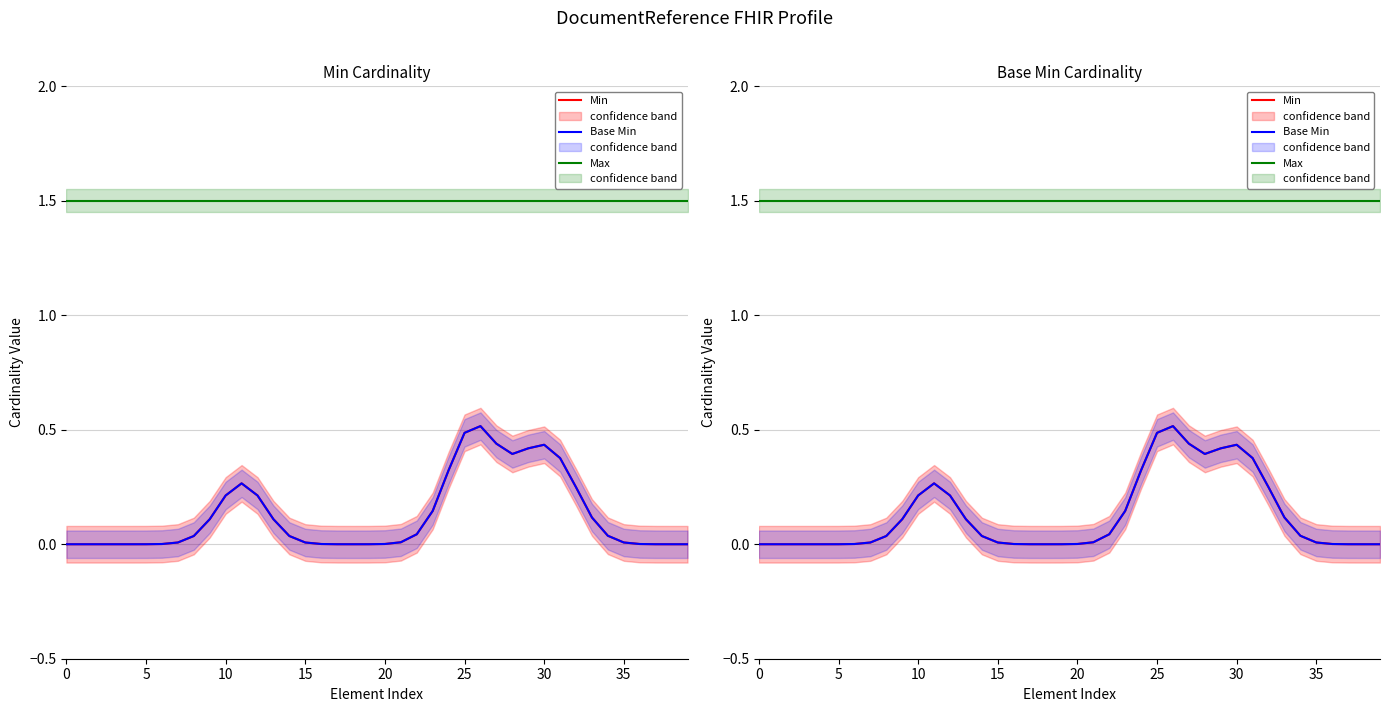

At how many categories does at least one series exceed 0?

40